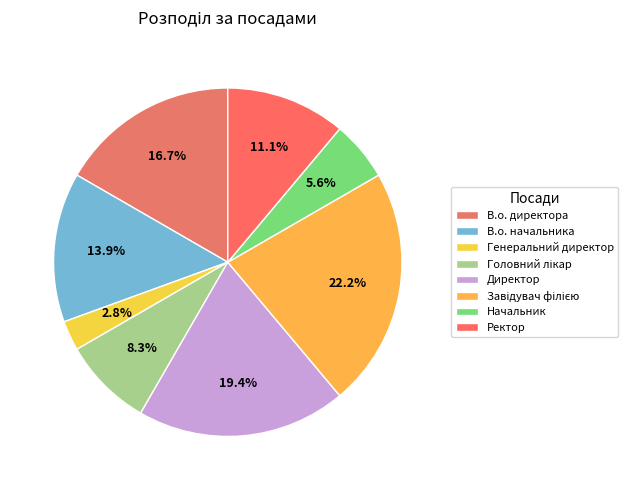

To the nearest percent, what portion does Начальник represent?

6%